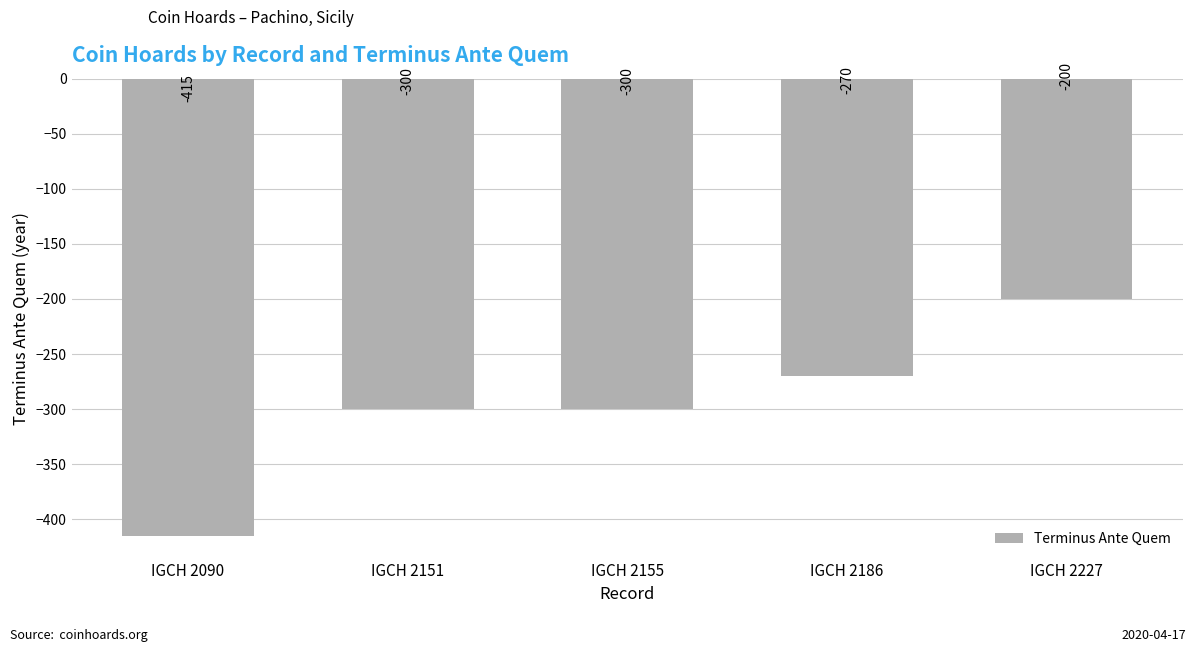

What is the value of the 4th bar from the left?

-270